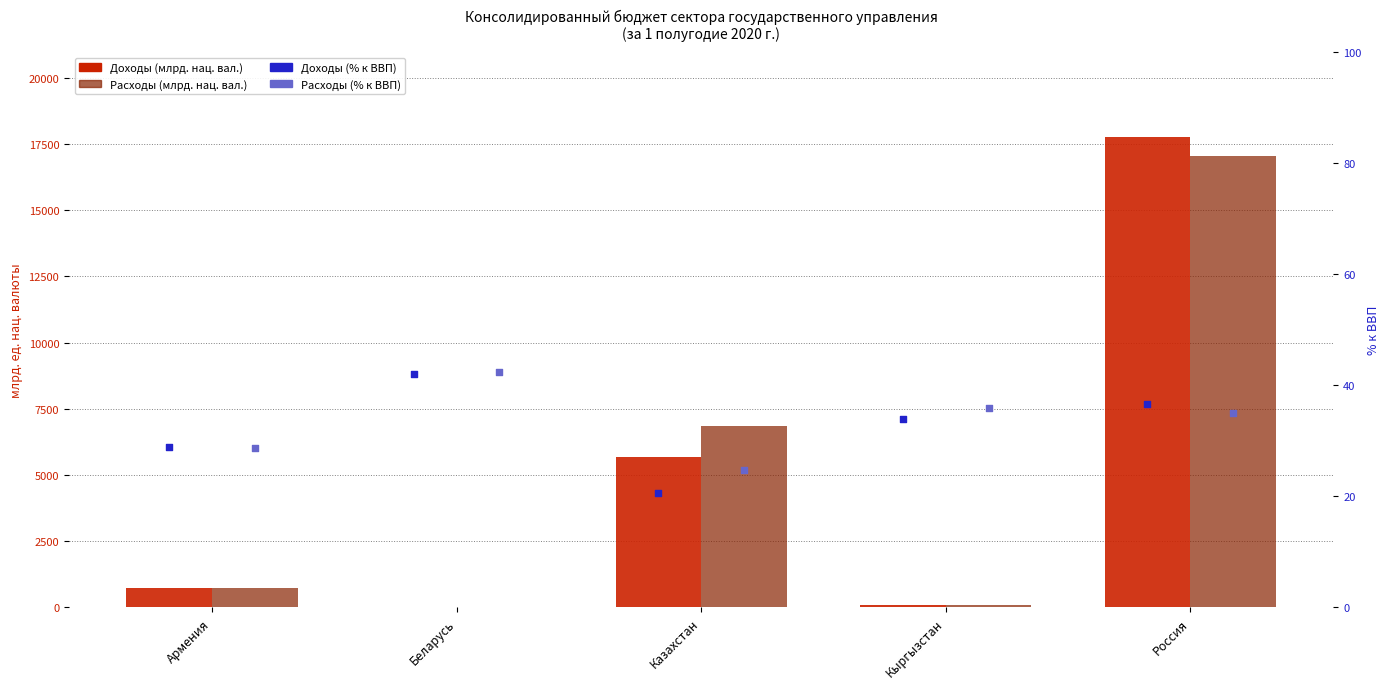

Which series has the widest spread of Y values?

Доходы (млрд. нац. вал.)